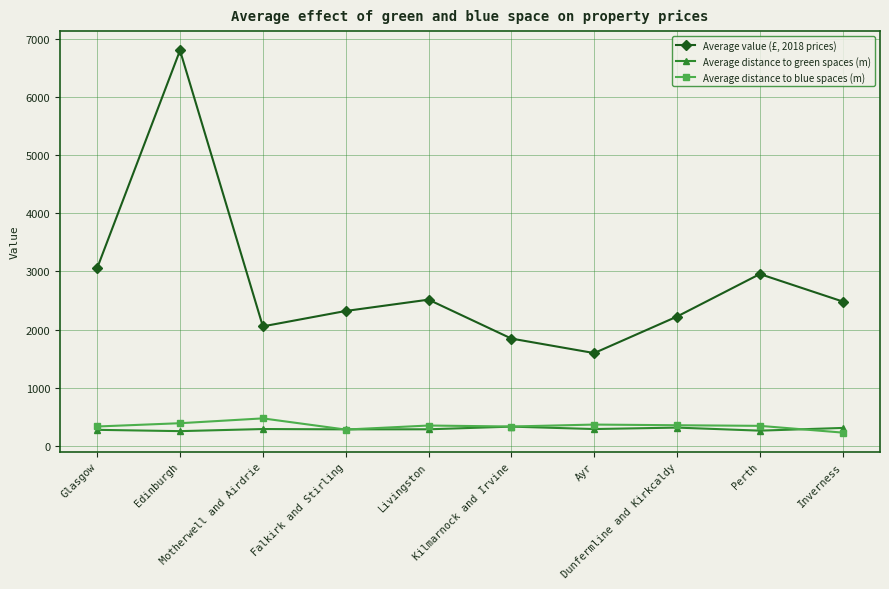

How many categories are shown in the chart?

10